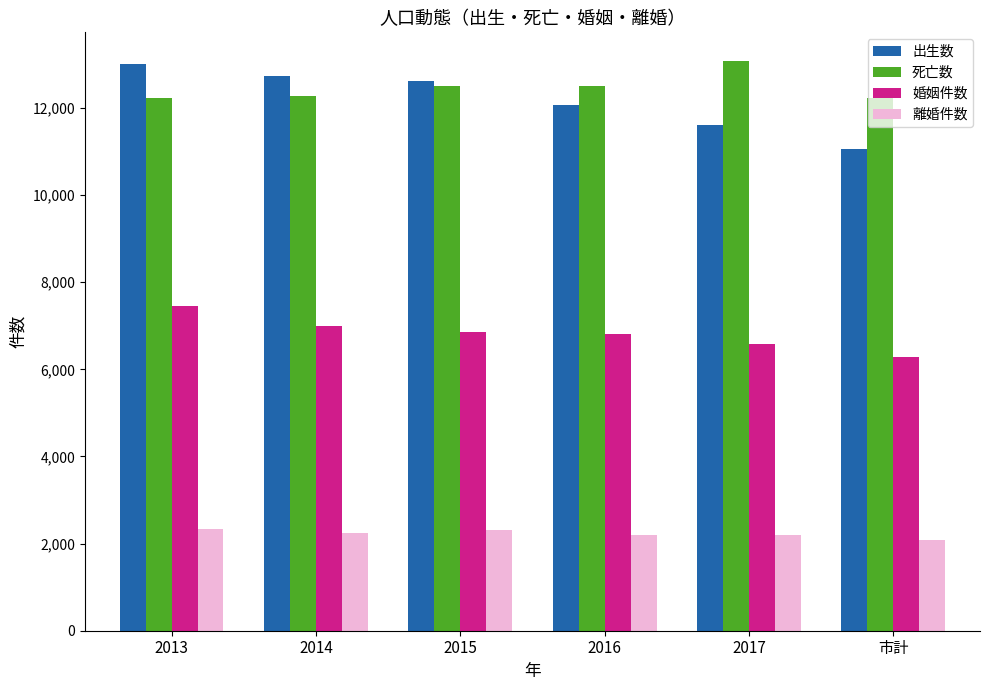

The 離婚件数 series shows 2086 at 市計. True or false?

True